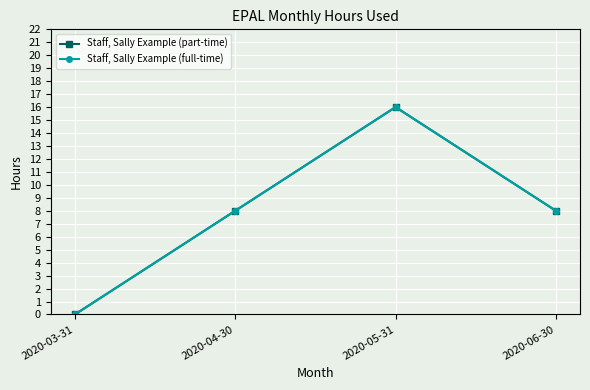

At 2020-03-31, list the series in order from smallest to largest.

Staff, Sally Example (part-time), Staff, Sally Example (full-time)